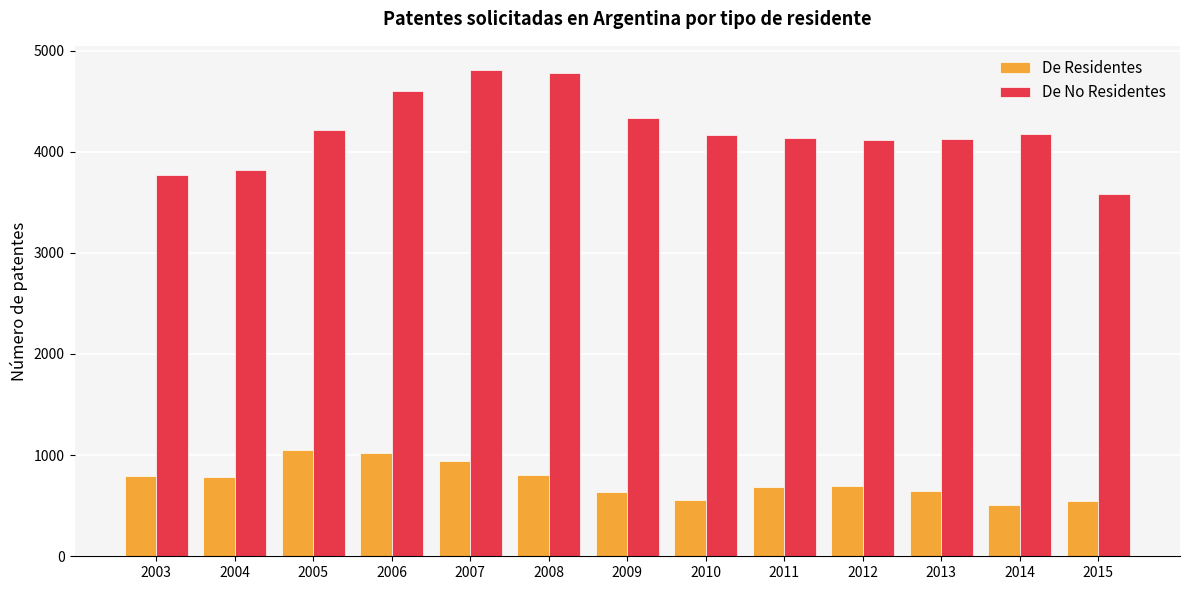

What is the minimum value shown in the chart?

509